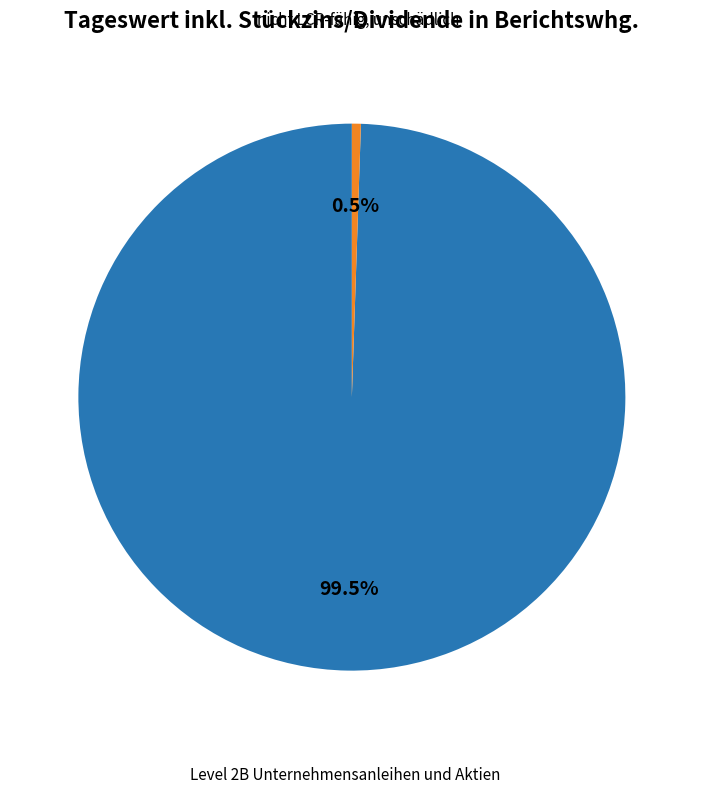

Is there a majority slice in this chart?

Yes